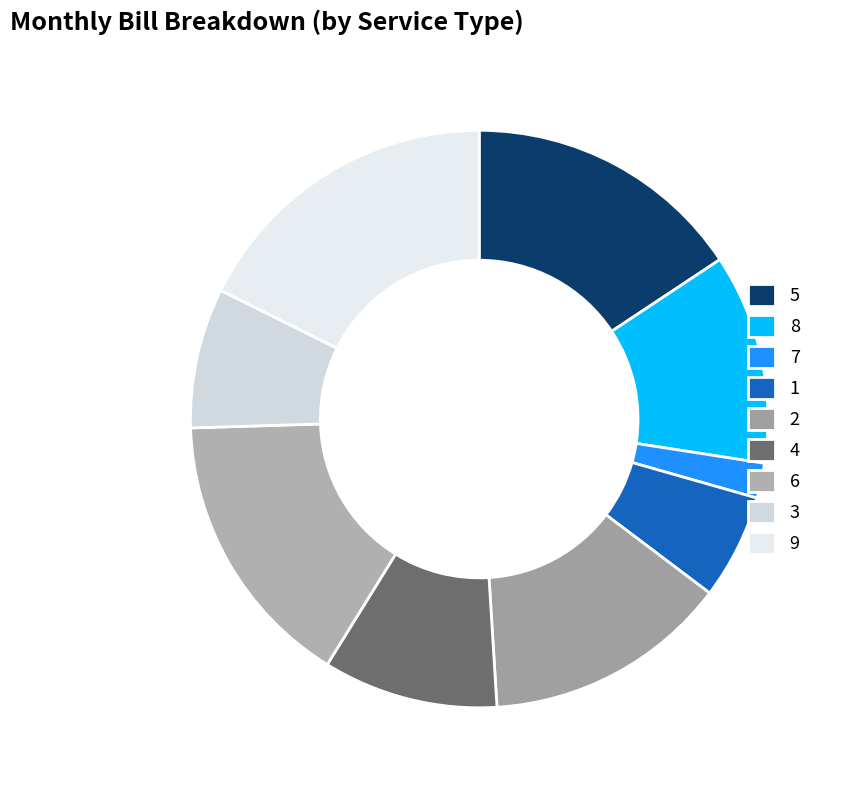

Rank the categories by value from highest to lowest.

9, 5, 6, 2, 8, 4, 3, 1, 7